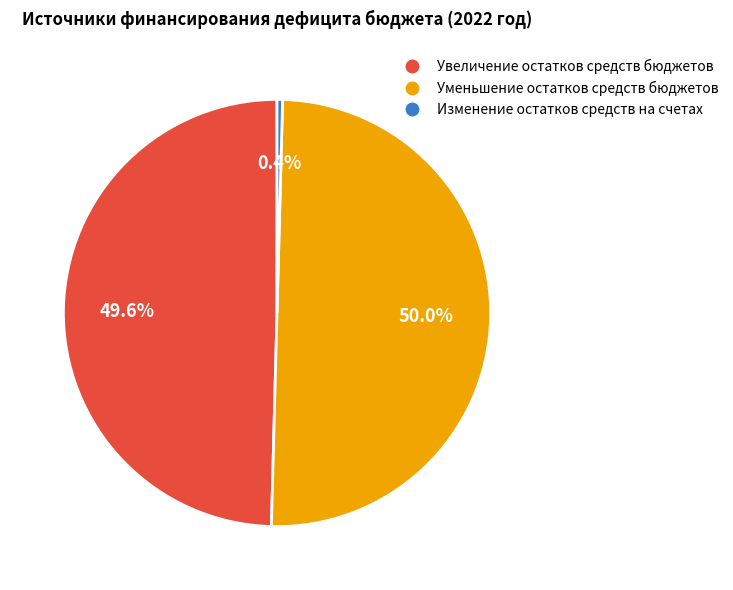

Which category has the smallest portion of the pie?

Изменение остатков средств на счетах